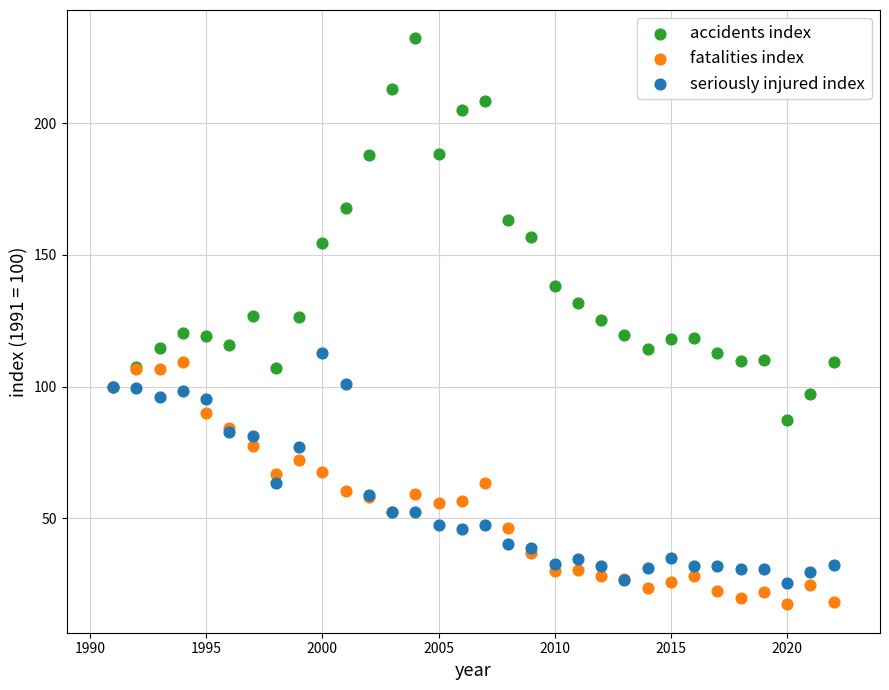

Which series contains the lowest Y value?

fatalities index